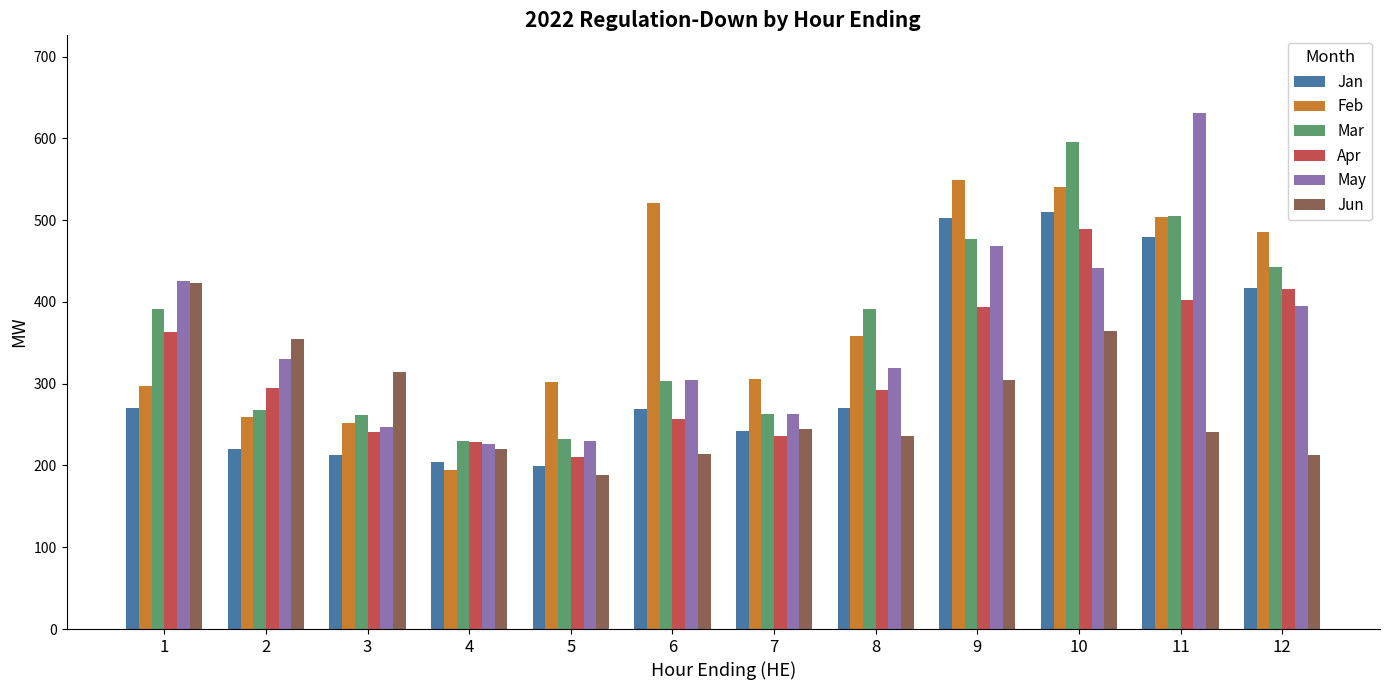

What is the value of the Mar bar at the 11th from the left?

504.7